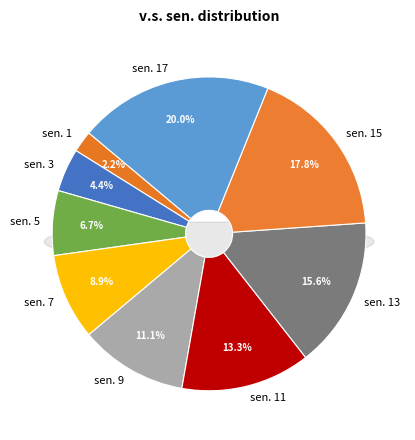

Is there a majority slice in this chart?

No